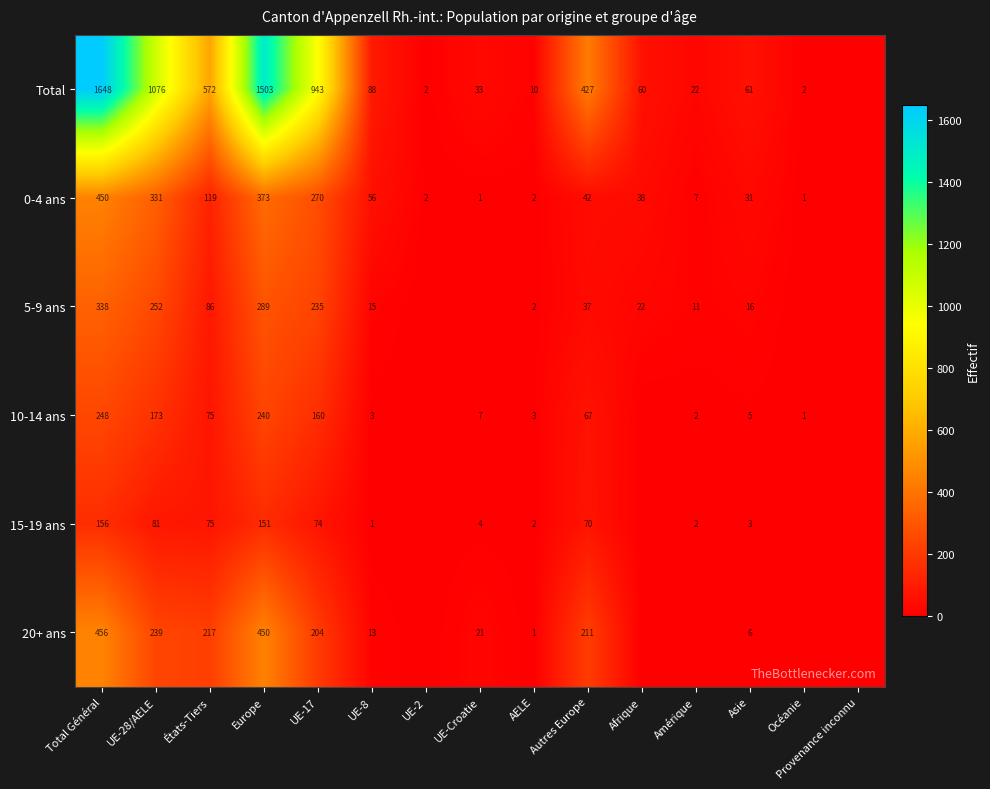

What is the difference between the 20+ ans values at UE-17 and UE-Croatie?

183